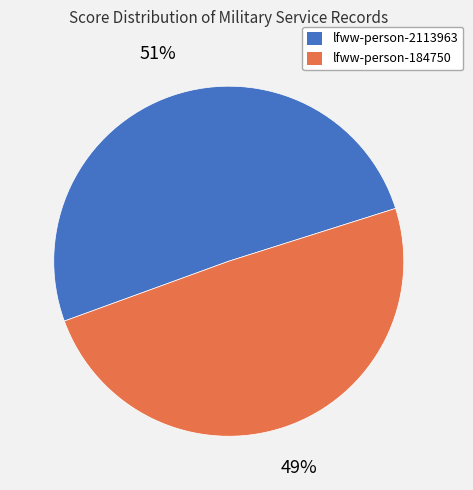

To the nearest percent, what portion does lfww-person-184750 represent?

49%